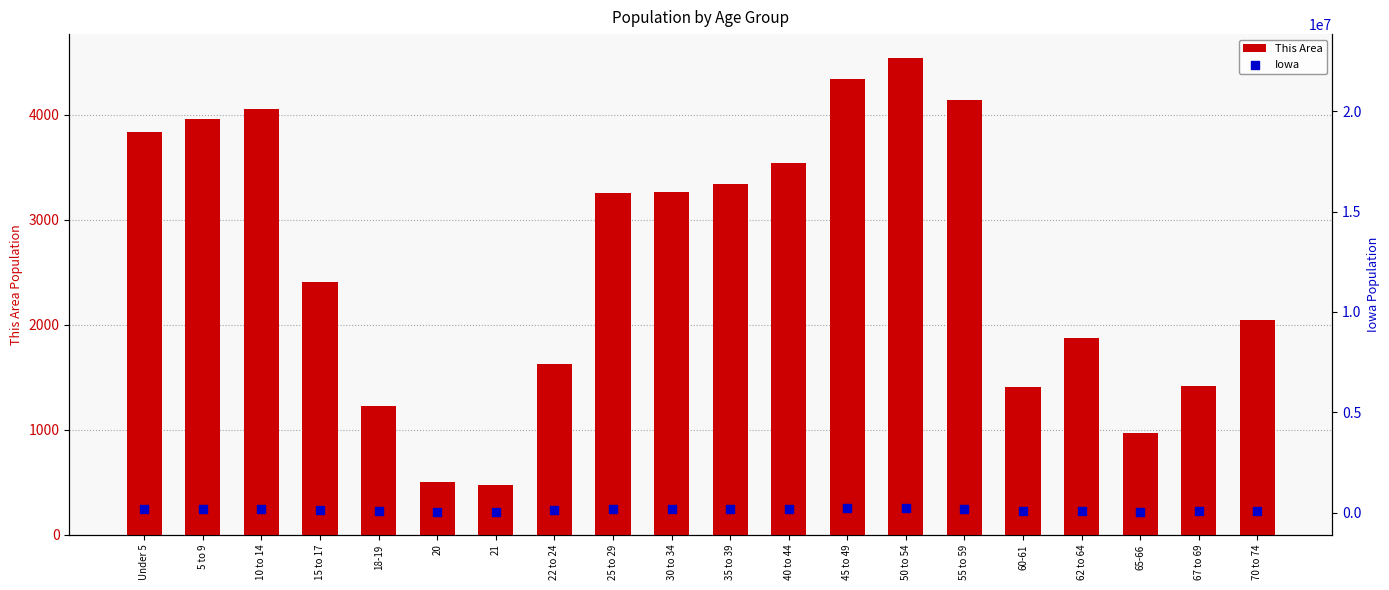

Which series contains the highest Y value?

National